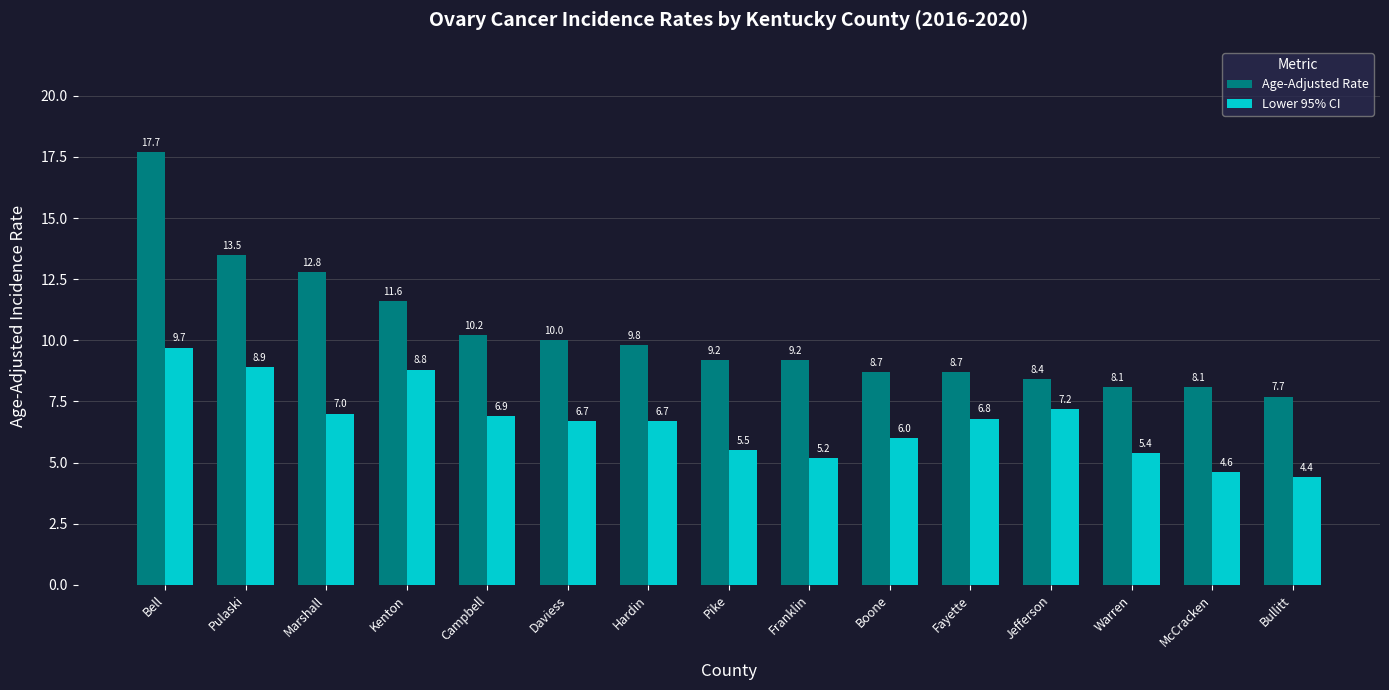

True or false: Age-Adjusted Rate has a value of 13.9 at Warren.

False